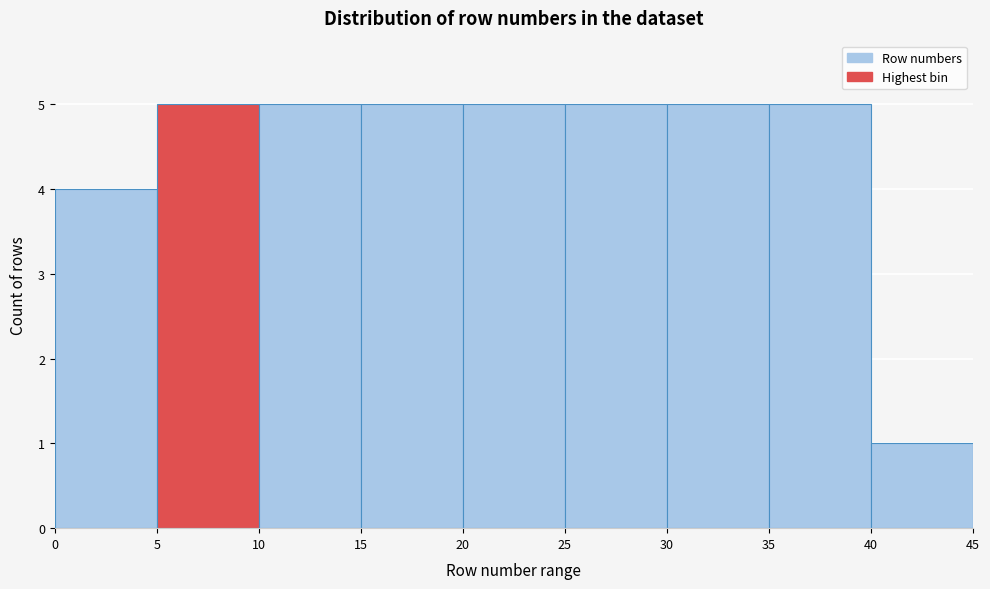

Reading left to right, list every bar in this chart as the range it spans on the x-axis followed by its height. The values are not printed on the chart, so give them approximately, as read against the axis.

0 to 5: 4
5 to 10: 5
10 to 15: 5
15 to 20: 5
20 to 25: 5
25 to 30: 5
30 to 35: 5
35 to 40: 5
40 to 45: 1